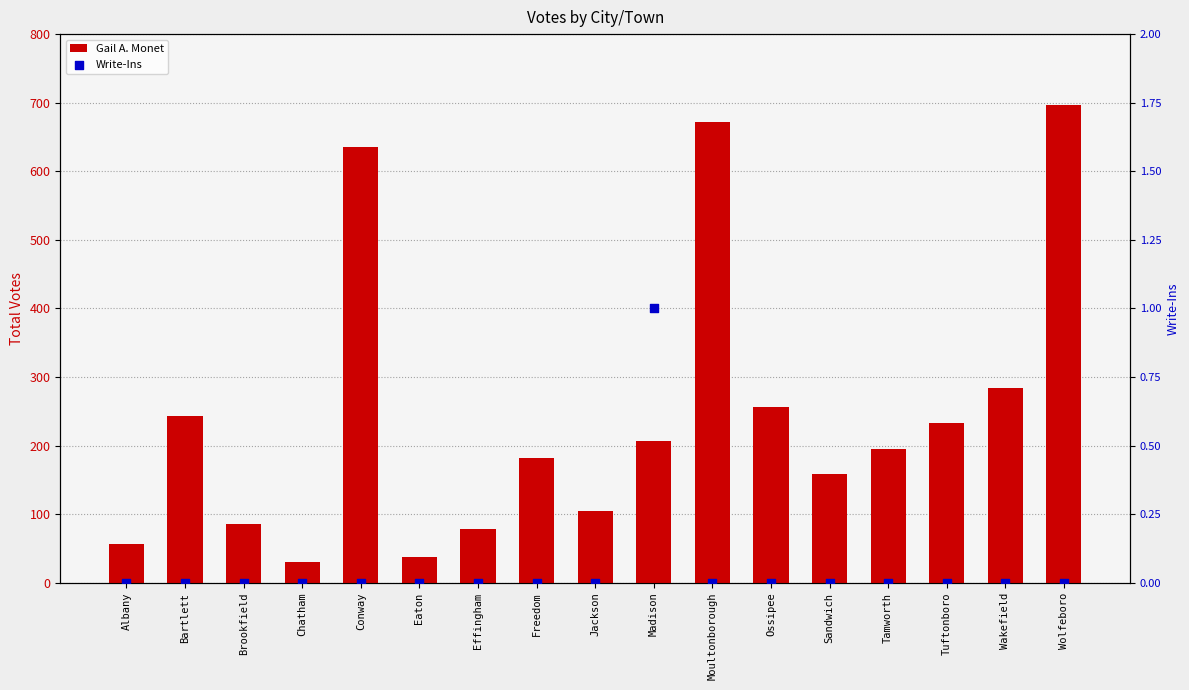

Which series contains the lowest Y value?

Write-Ins